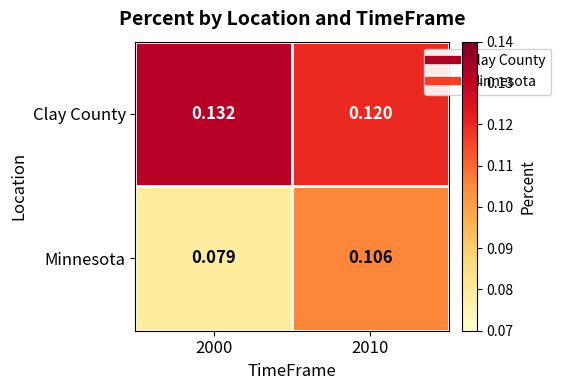

Which series has the largest total across all categories?

Clay County